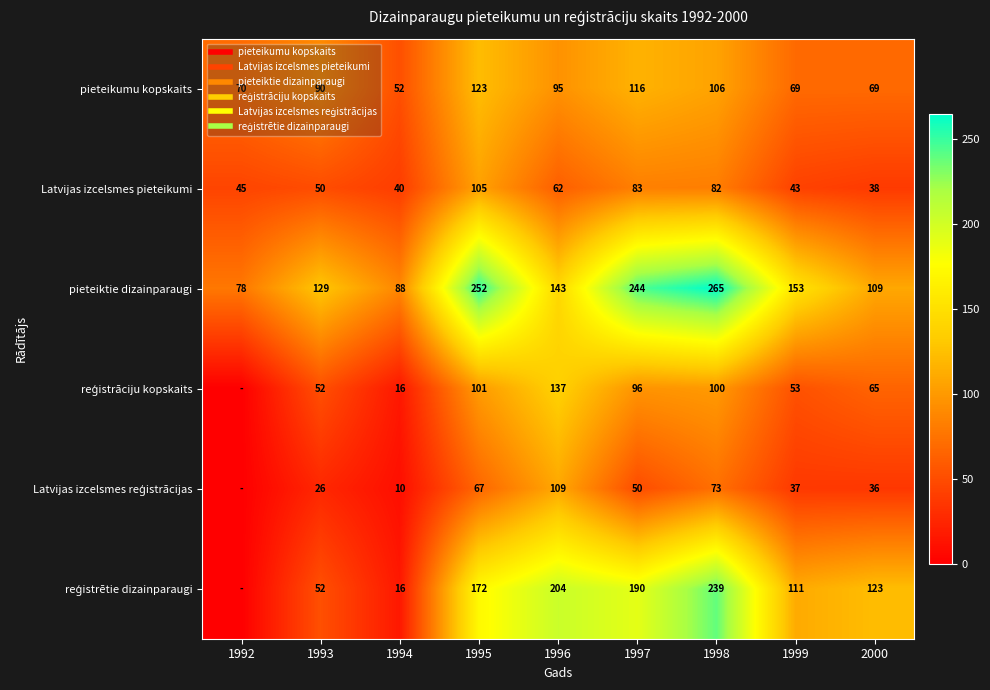

At 2000, list the series in order from largest to smallest.

reģistrētie dizainparaugi, pieteiktie dizainparaugi, pieteikumu kopskaits, reģistrāciju kopskaits, Latvijas izcelsmes pieteikumi, Latvijas izcelsmes reģistrācijas